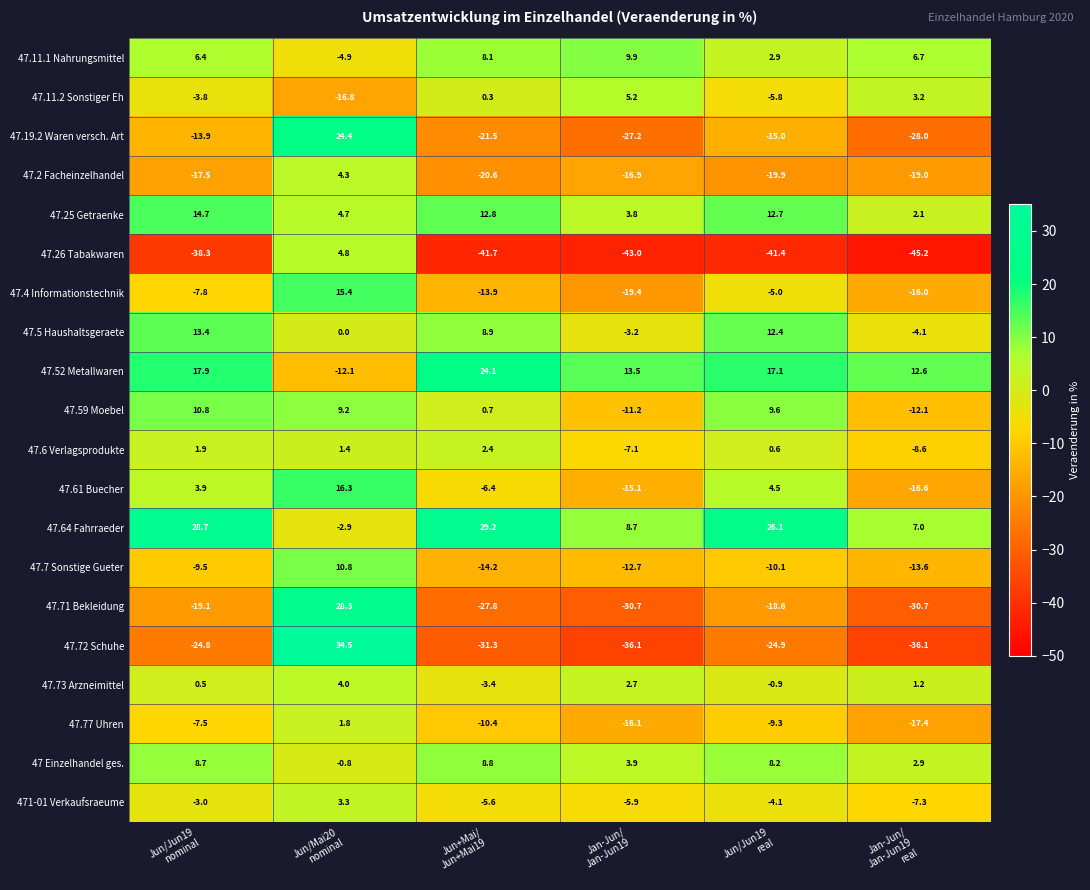

Which series has the largest range (max minus min)?

47.72 Schuhe